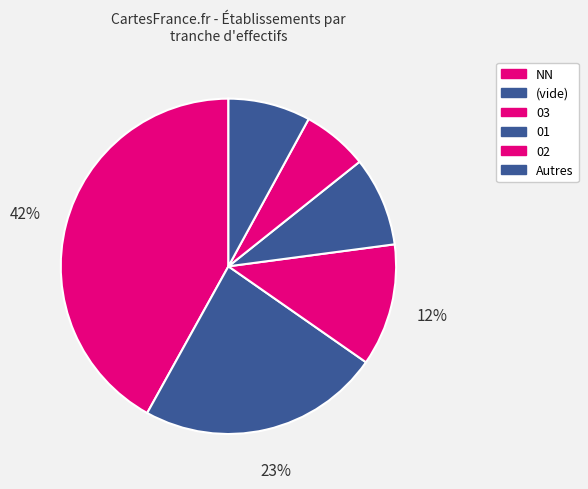

Is 01 the majority of the pie?

No